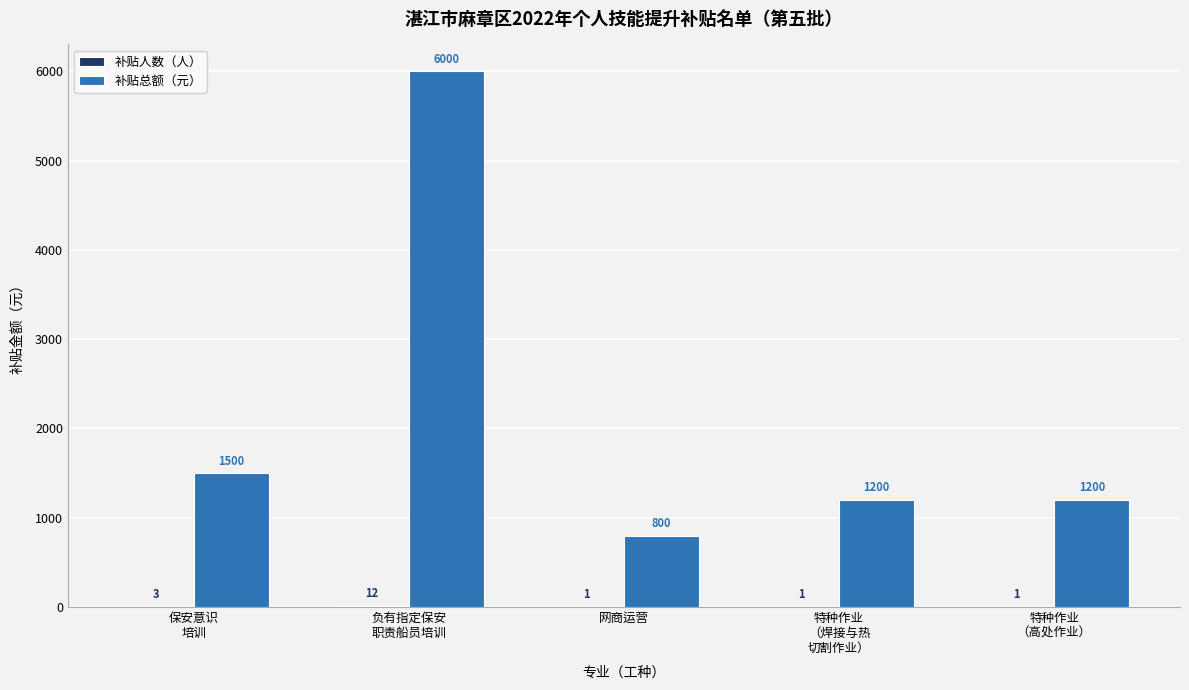

Between 负有指定保安
职责船员培训 and 特种作业
（高处作业）, which series saw the biggest shift?

补贴总额（元）